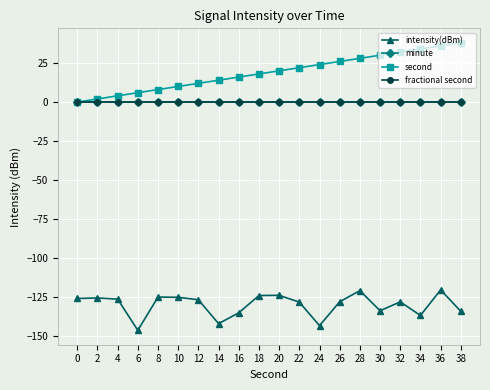

True or false: second has more than 0 interior local peaks.

False